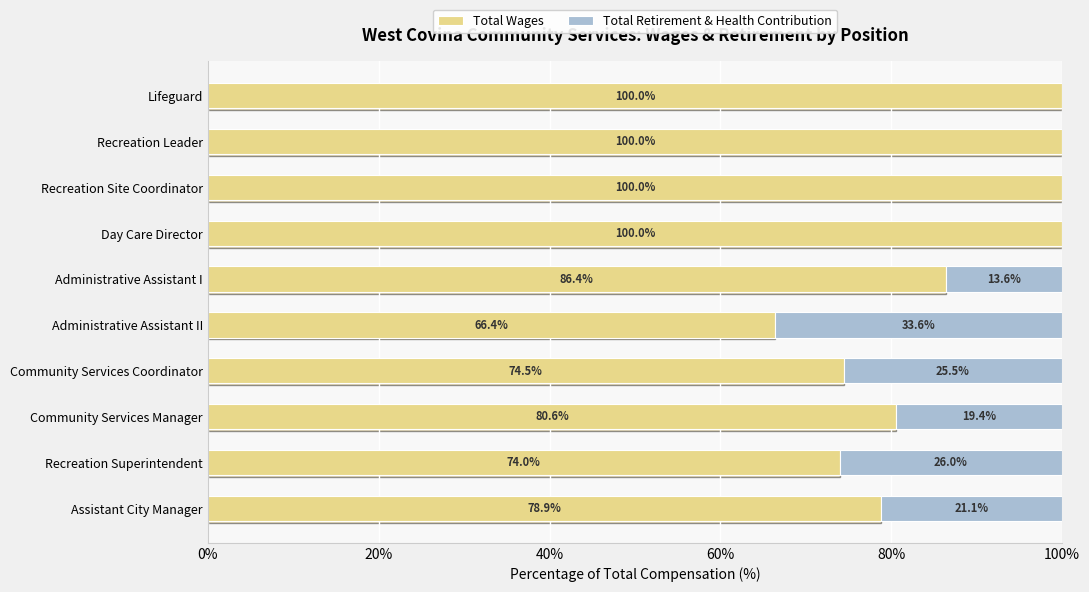

What is the total value across all series at Recreation Superintendent?

100.0